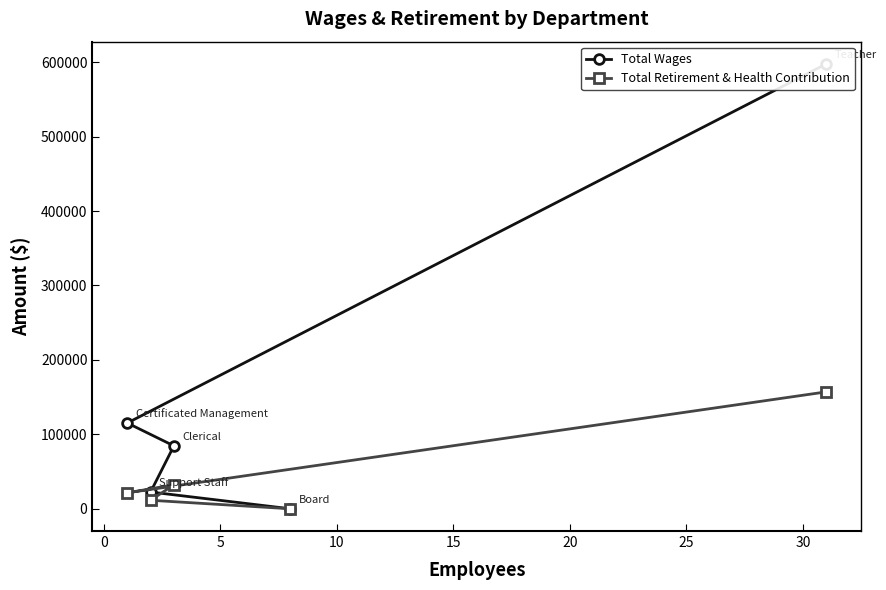

What are all the series names shown in the legend?

Total Wages, Total Retirement & Health Contribution